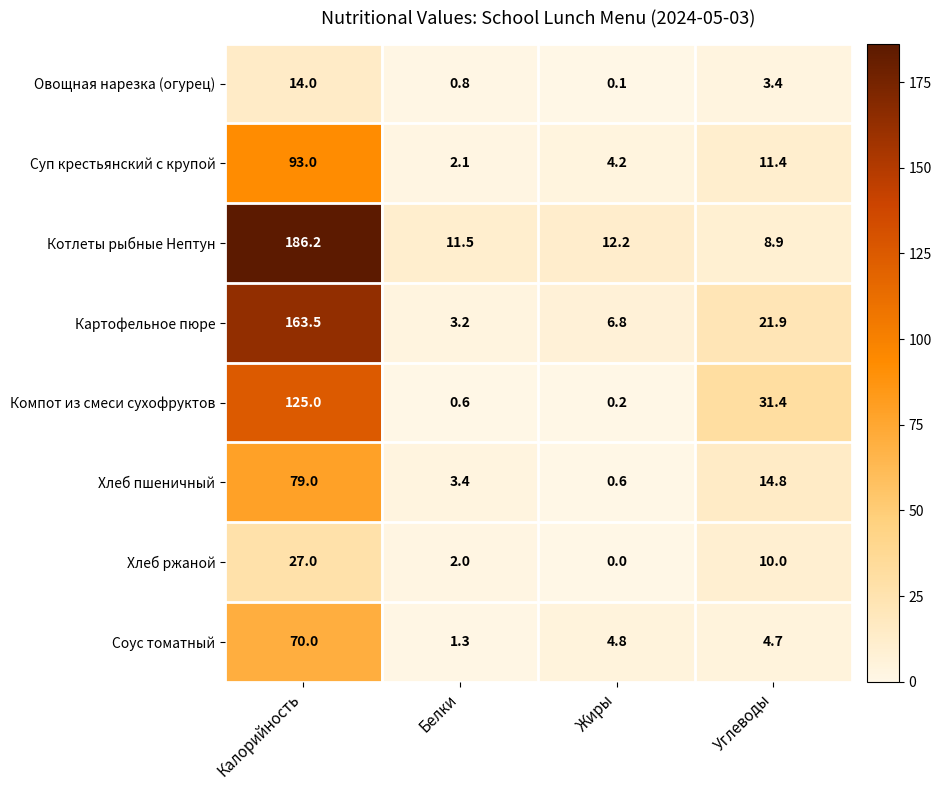

Where does the Овощная нарезка (огурец) series first go above 3?

Калорийность